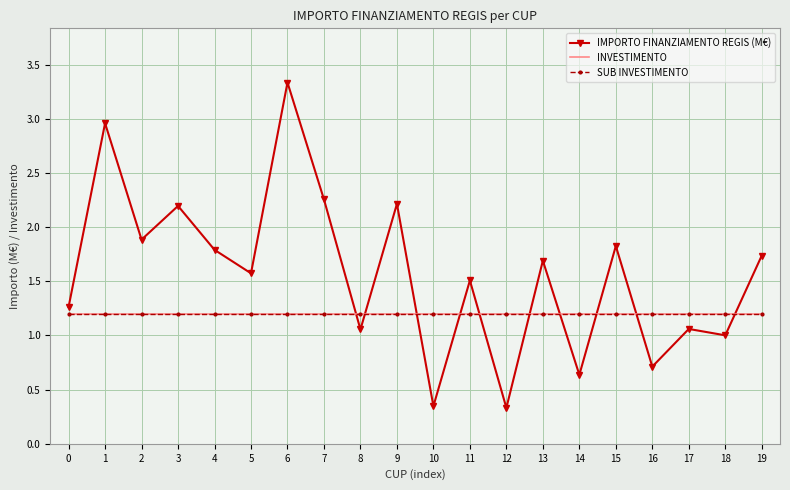

How many distinct data groups are displayed?

3